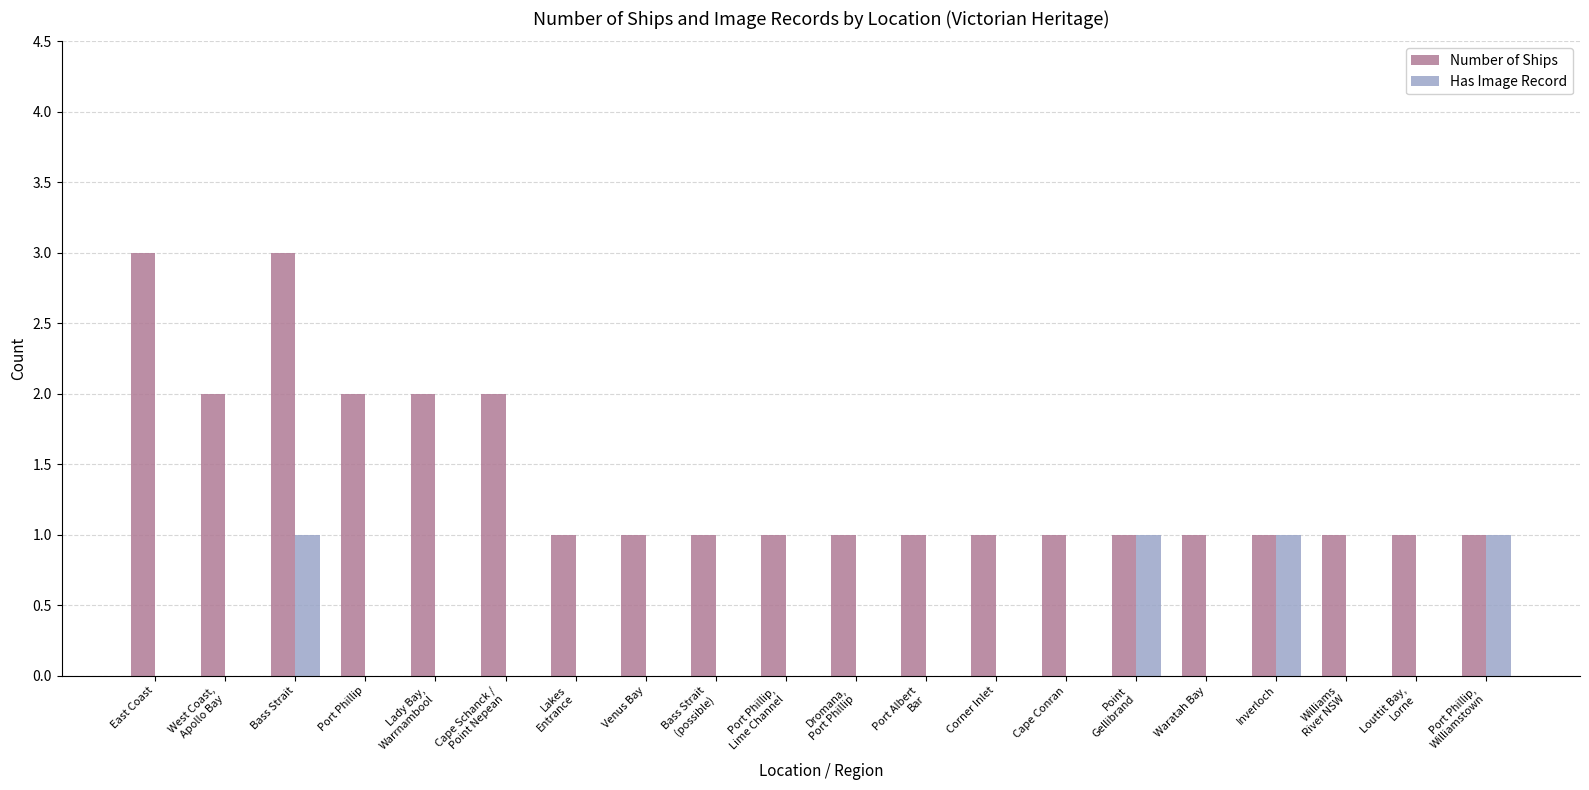

True or false: Has Image Record has a value of 0 at Waratah Bay.

True